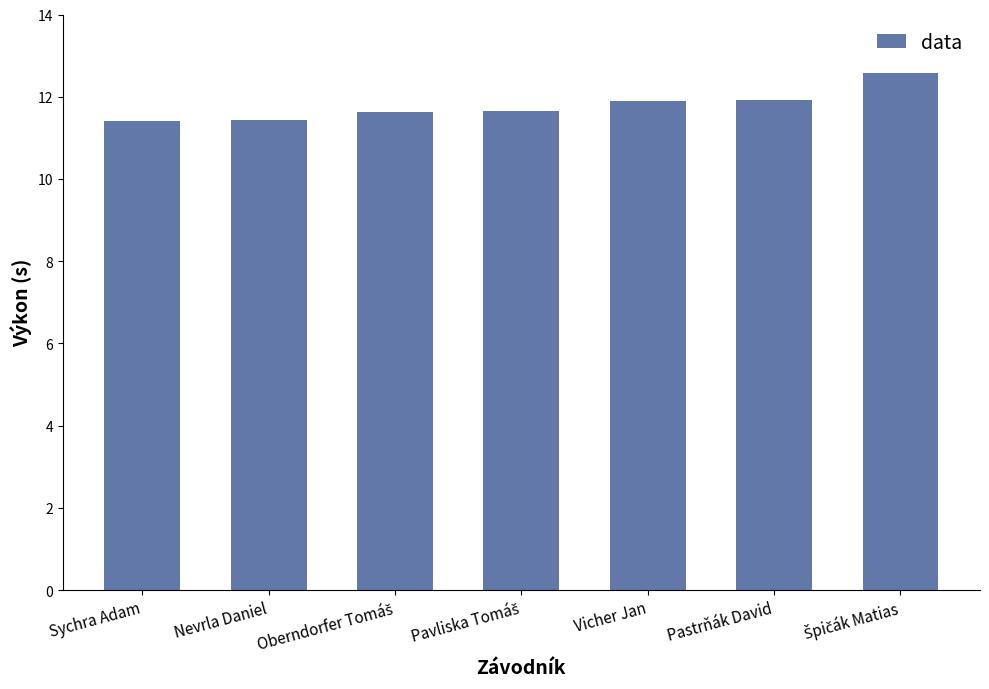

What is the difference between the second highest and minimum values?

0.5